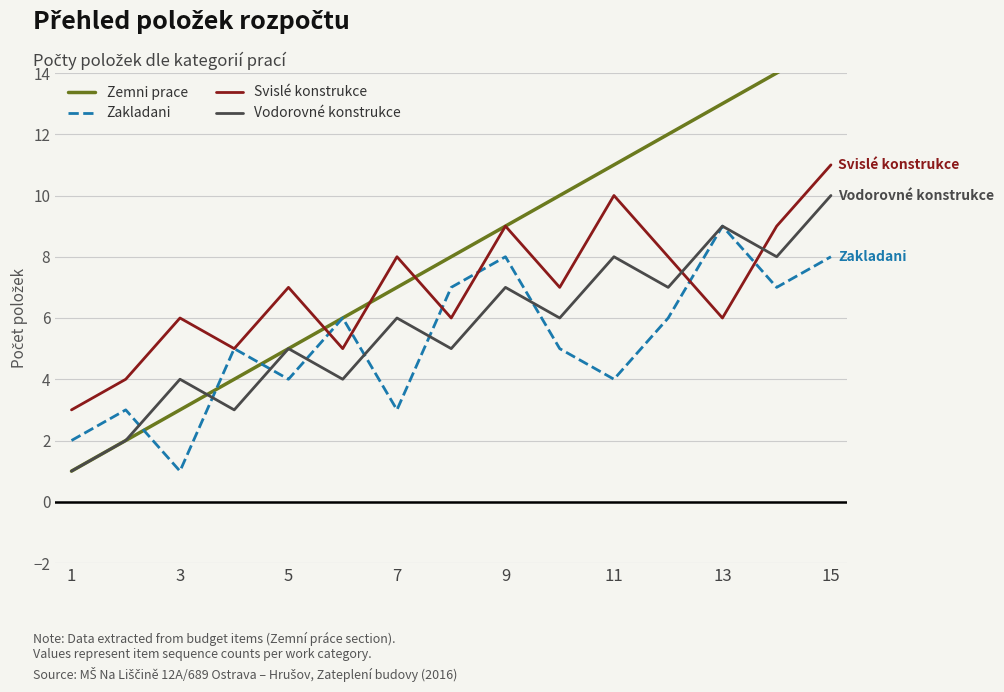

Which series has the widest spread of values?

Zemni prace